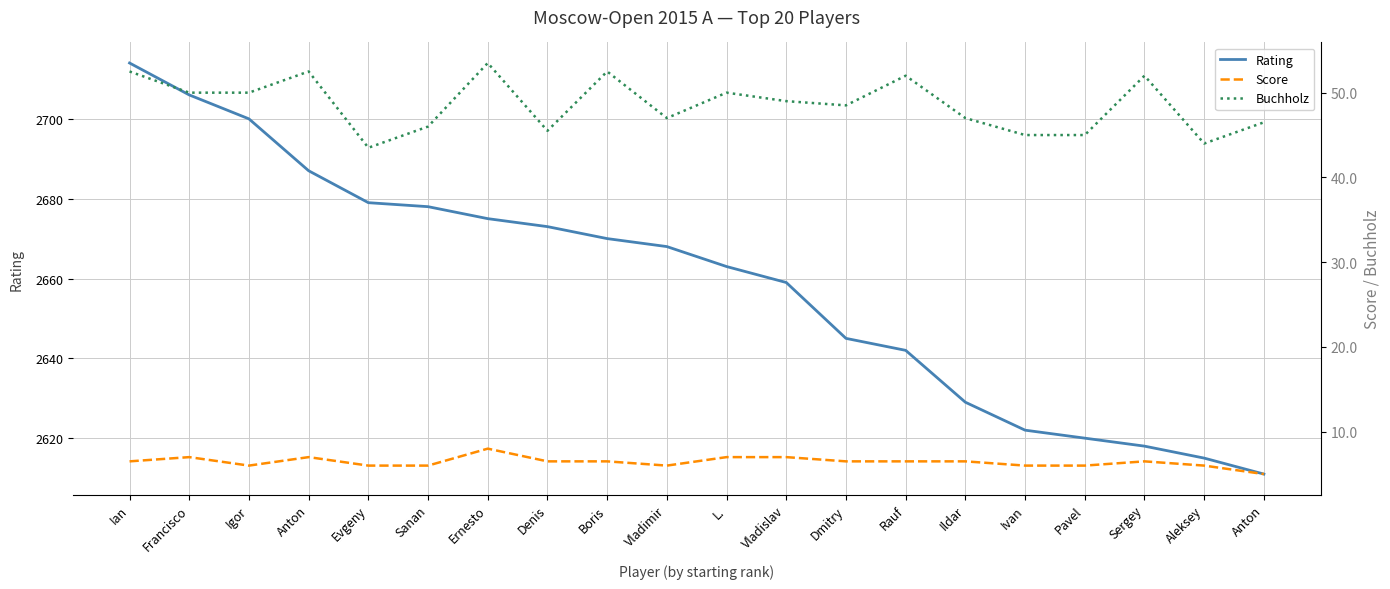

Which label corresponds to the largest value in the chart?

Ian